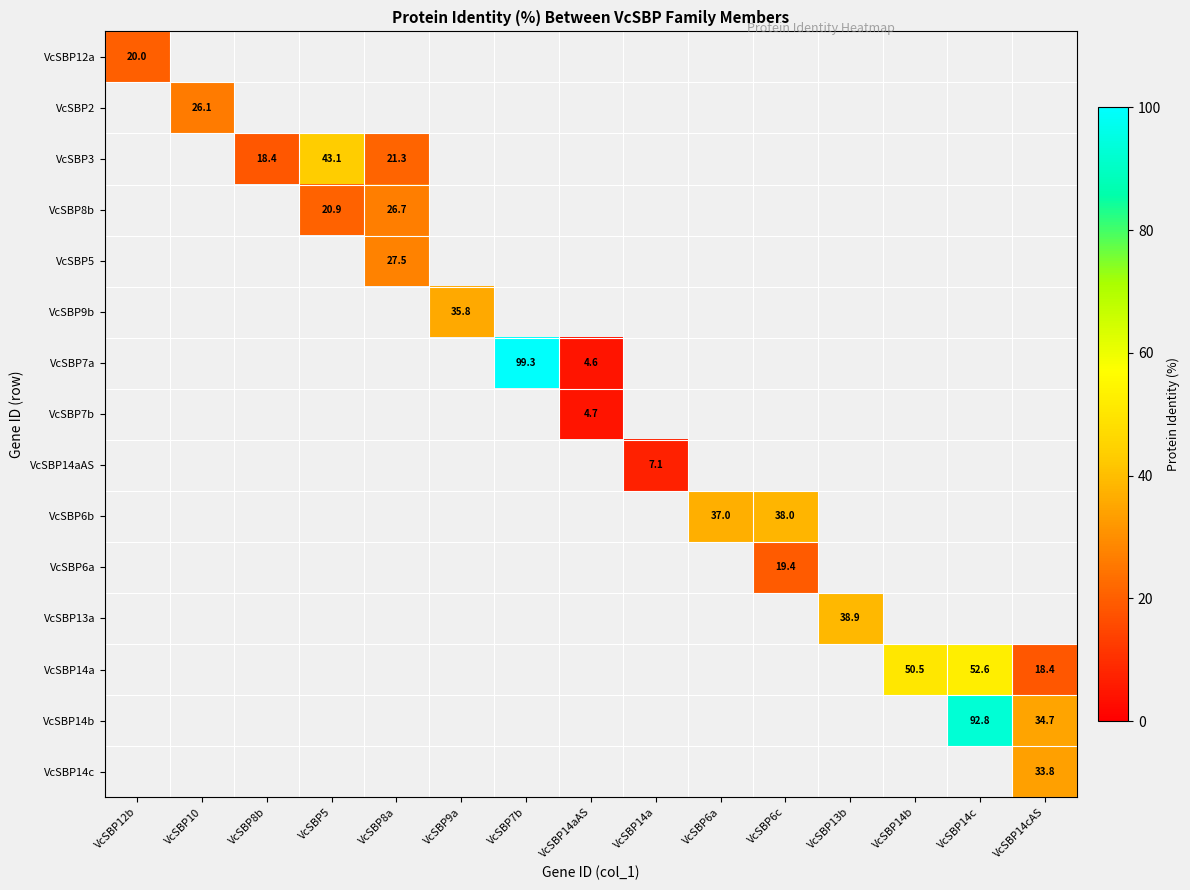

How many categories are shown in the chart?

15